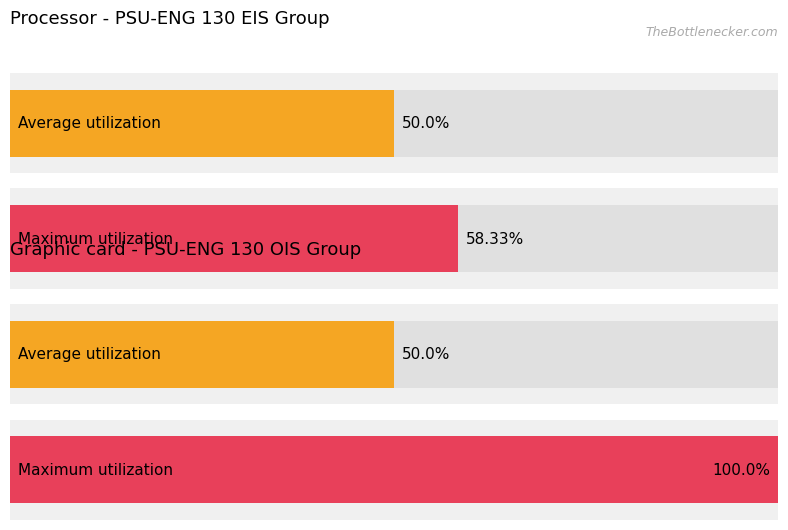

Where is Maximum utilization nearest to the value 12?

PSU-ENG 130 EIS